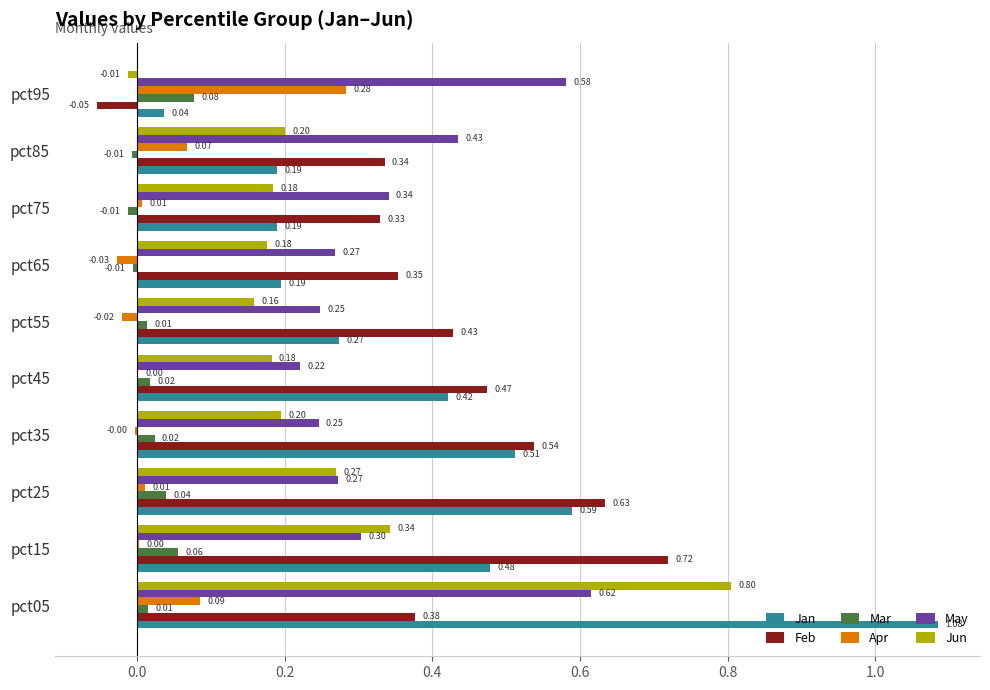

At which category is the sum across all series the highest?

pct05